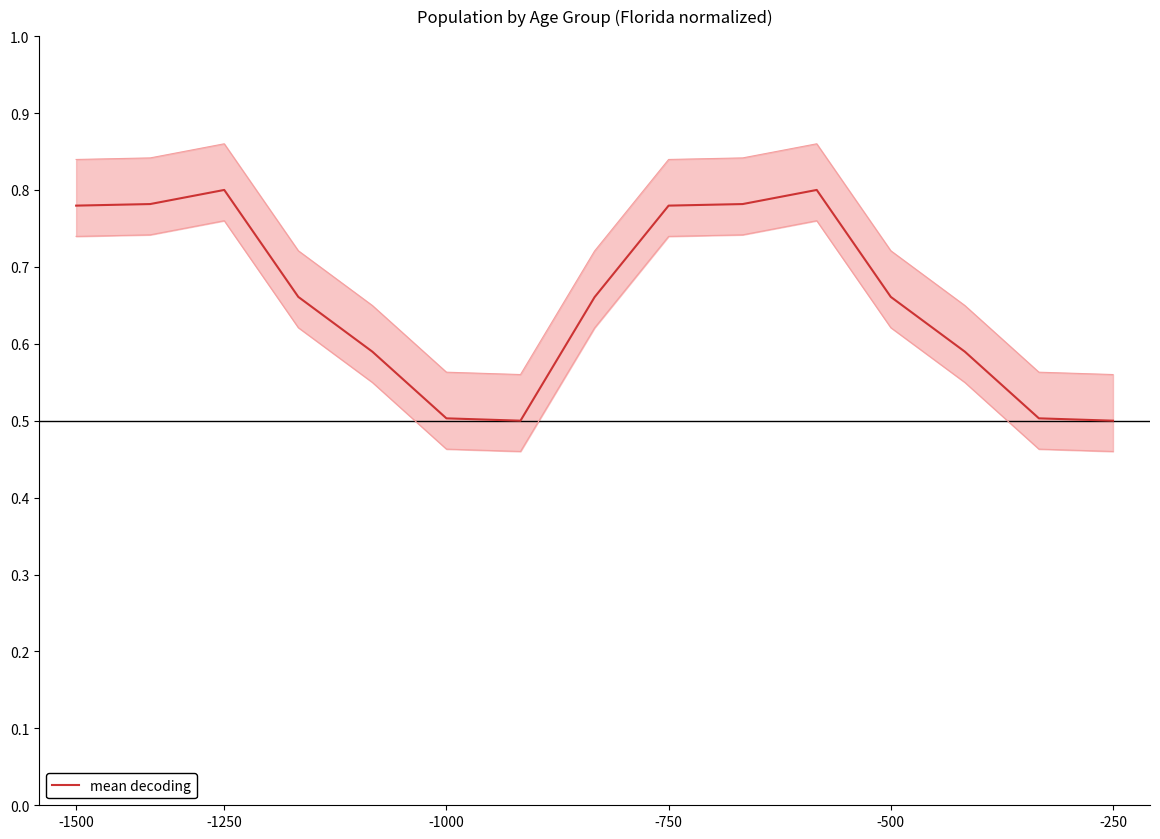

What is the maximum value shown in the chart?

0.8